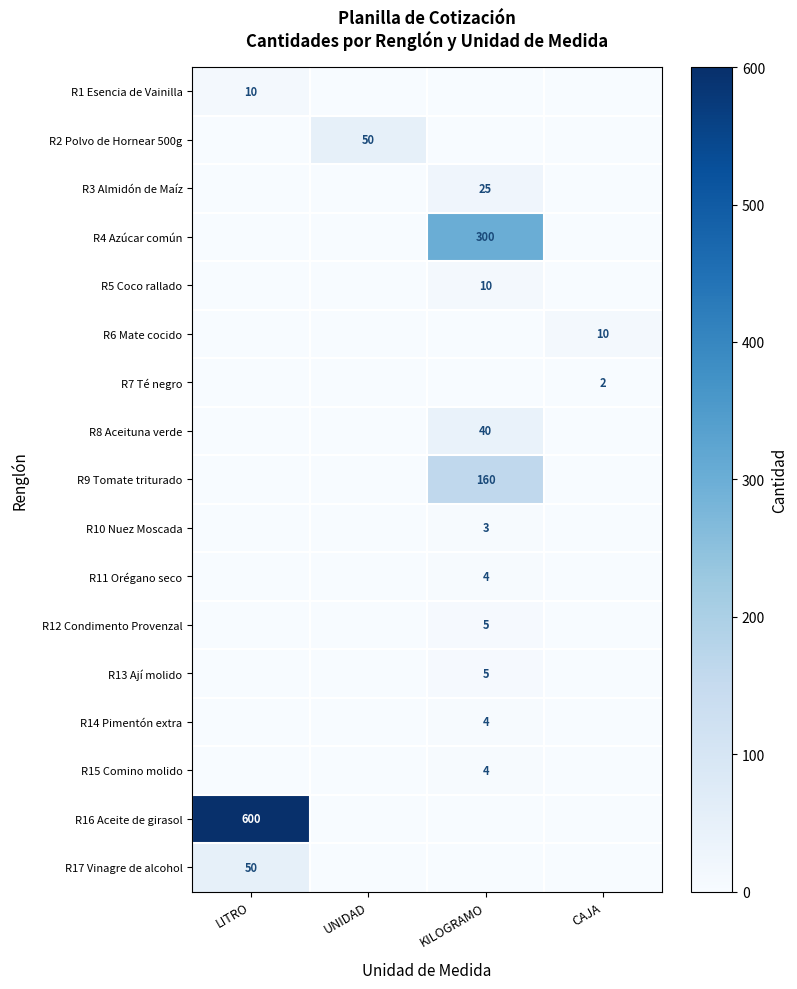

What is the spread (max minus min) of values at LITRO?

600